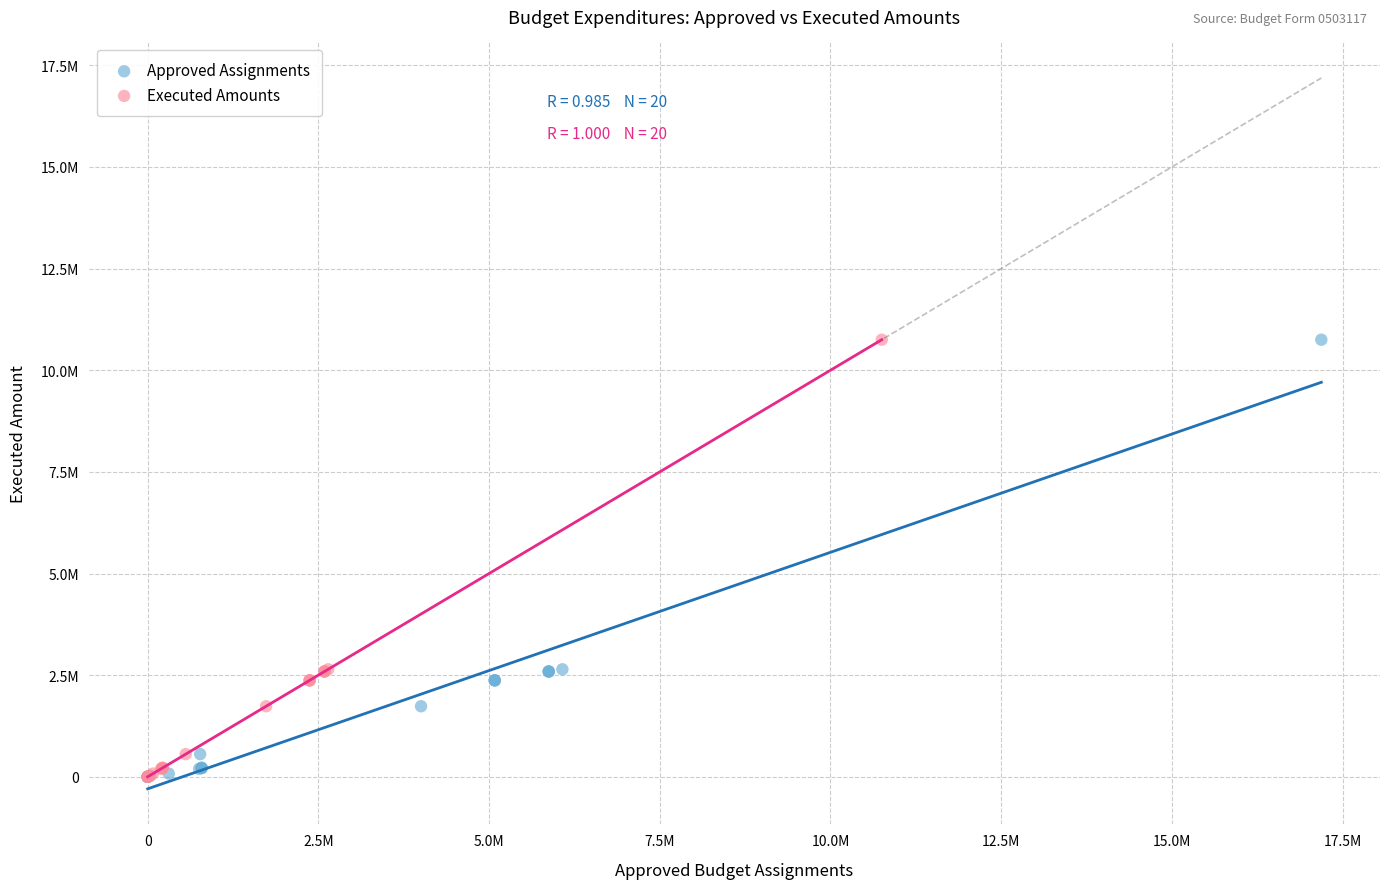

What are all the series names shown in the legend?

Approved Assignments, Executed Amounts